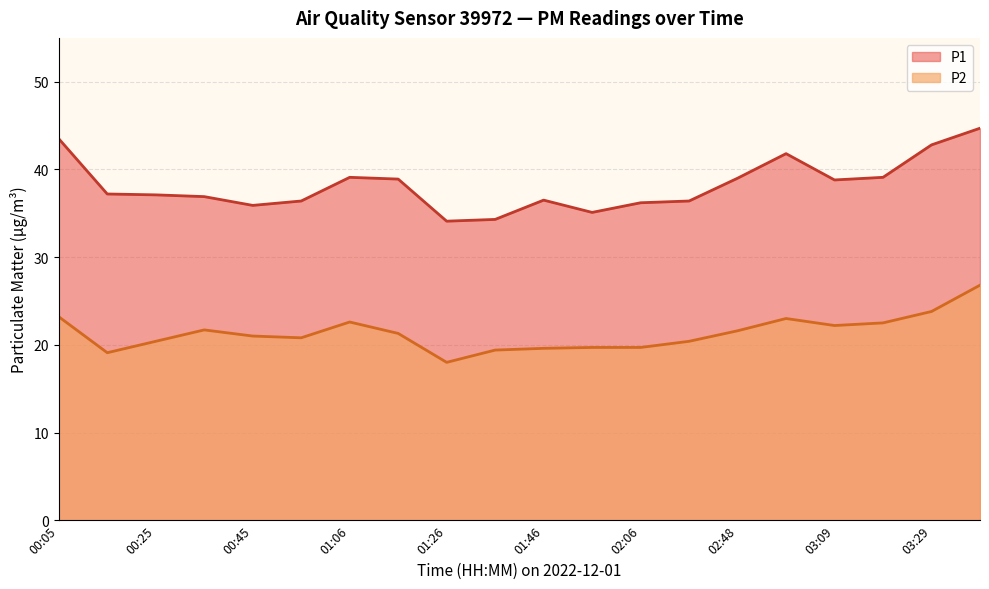

What is the value of the P2 point at the 12th from the left?

19.7